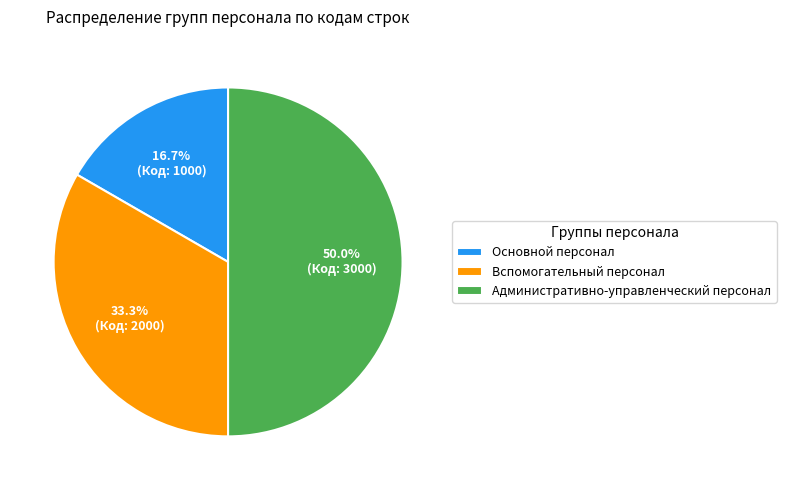

Is Вспомогательный персонал the majority of the pie?

No